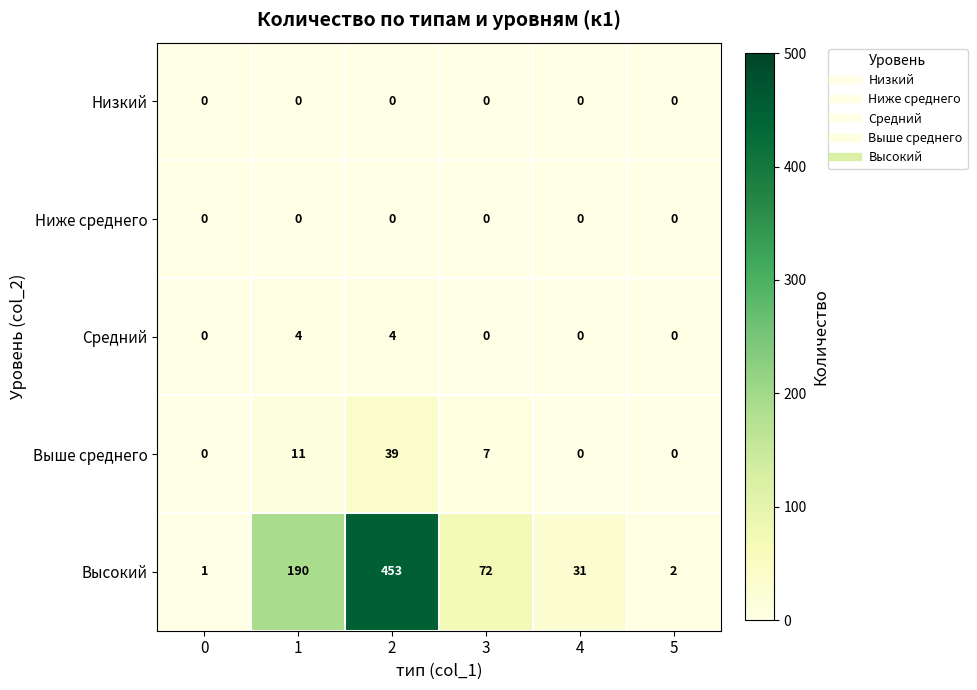

What is the maximum value shown in the chart?

453